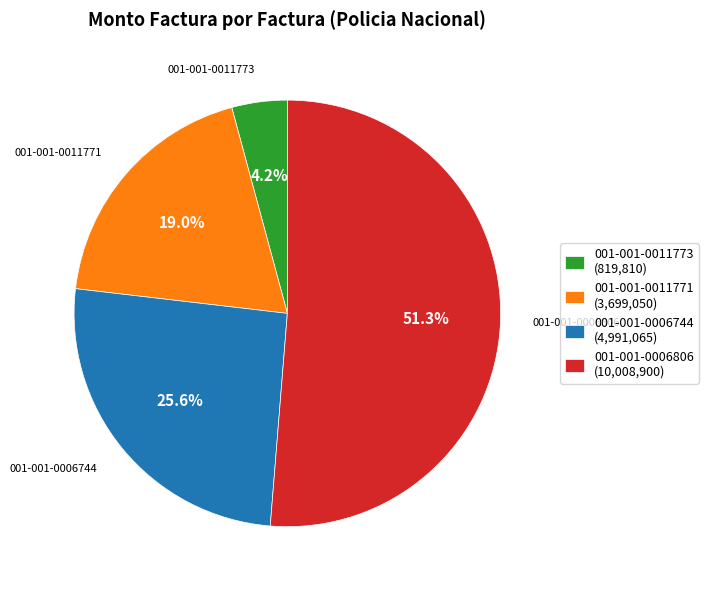

Which has a higher value, 001-001-0006806 or 001-001-0011771?

001-001-0006806